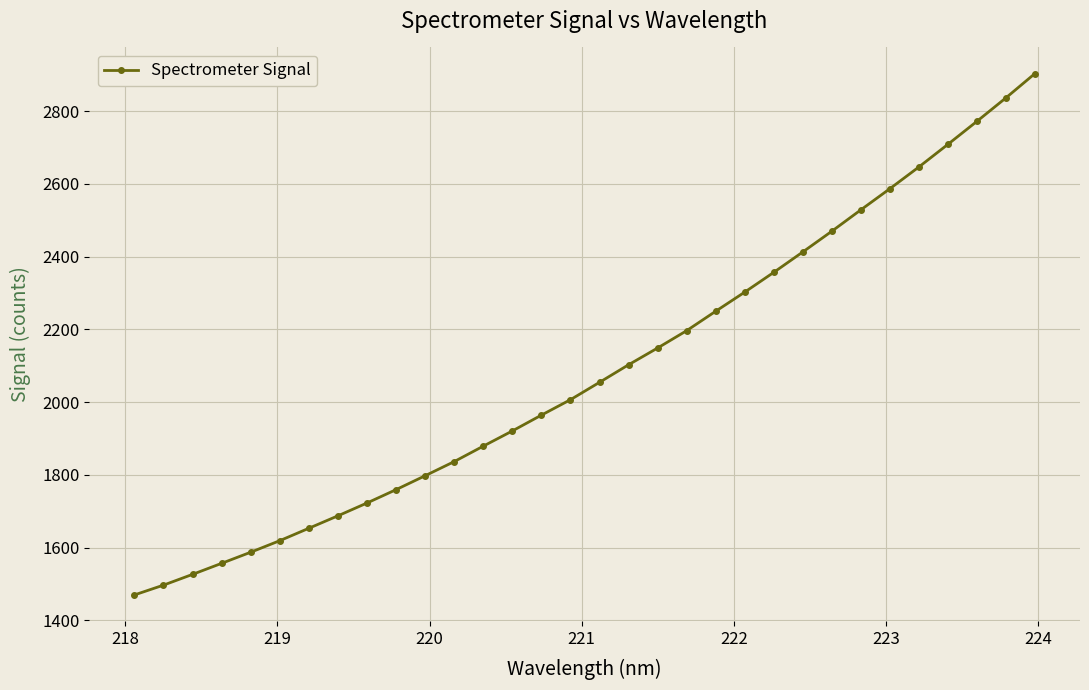

What is the difference between the maximum and minimum values?

1433.5